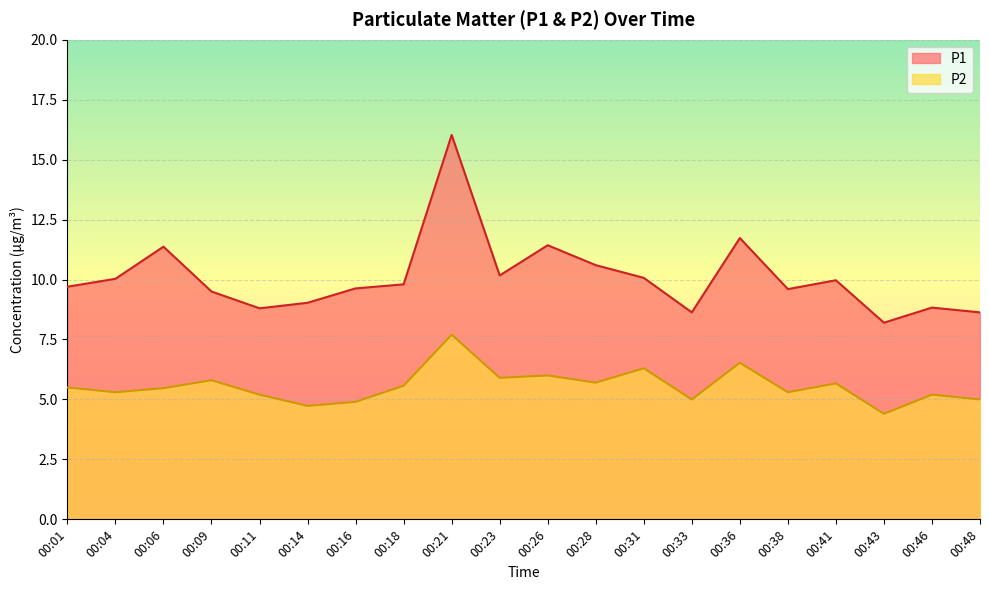

Is it true that P2 equals 8.4 at 00:06?

False